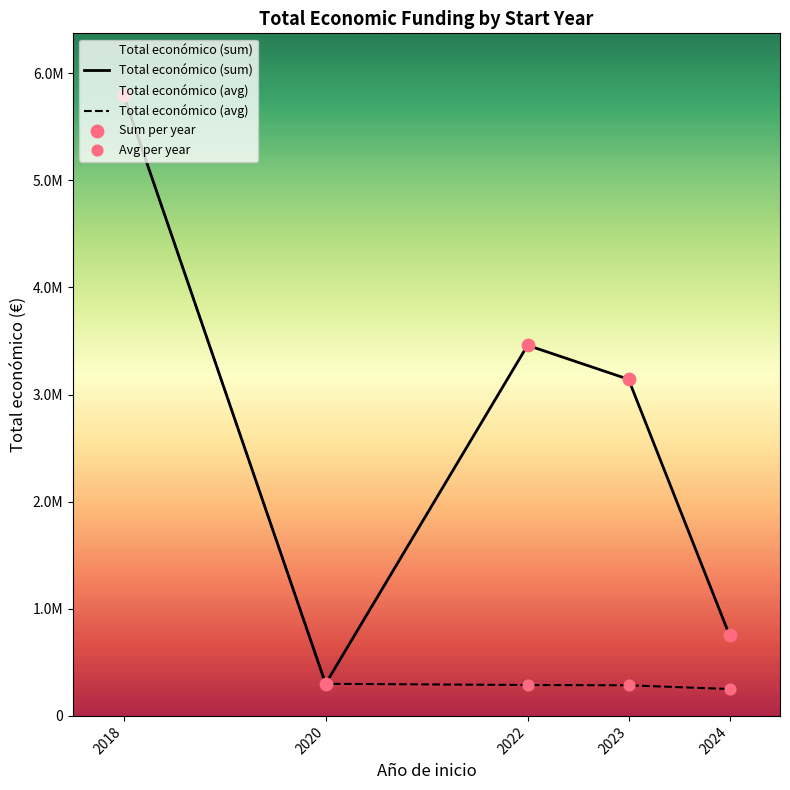

Is the value of Avg per year at 2022 greater than the value of Sum per year at 2020?

No